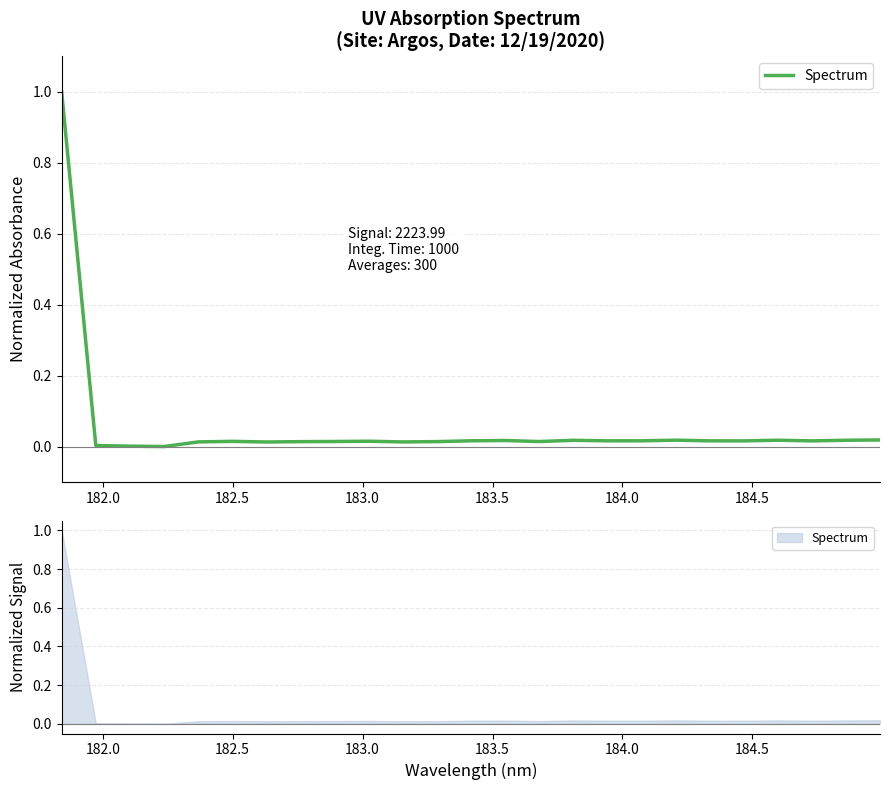

True or false: there are more than 2 points higher than both neighbors.

True